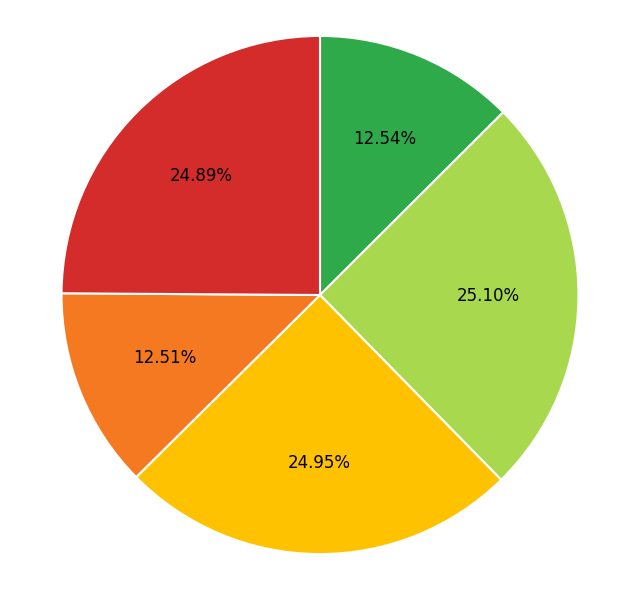

Is there a majority slice in this chart?

No